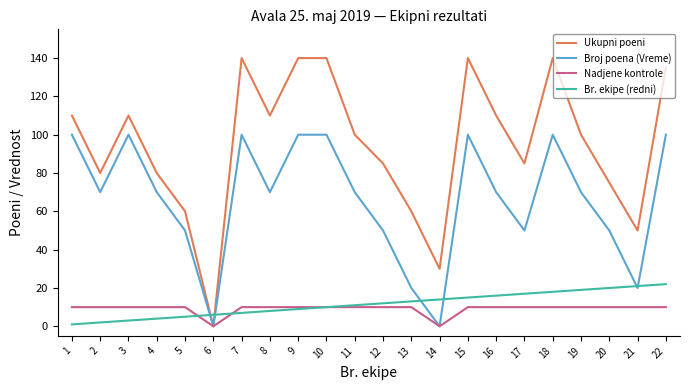

True or false: Br. ekipe (redni) and Ukupni poeni cross at least once.

True